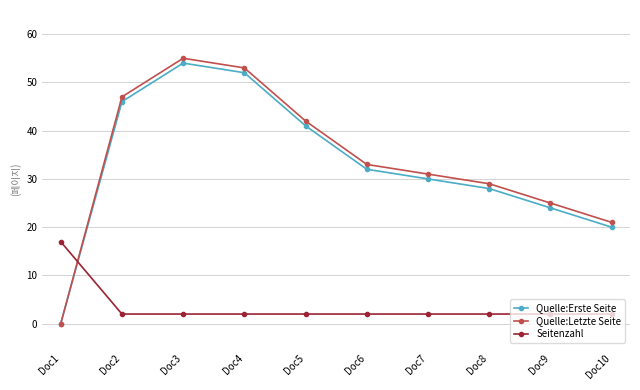

Which series has the largest range (max minus min)?

Quelle:Letzte Seite